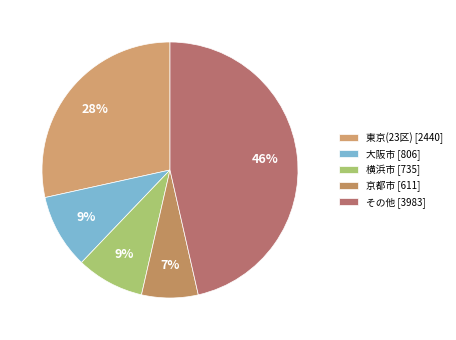

Which slice is the smallest?

京都市 [611]